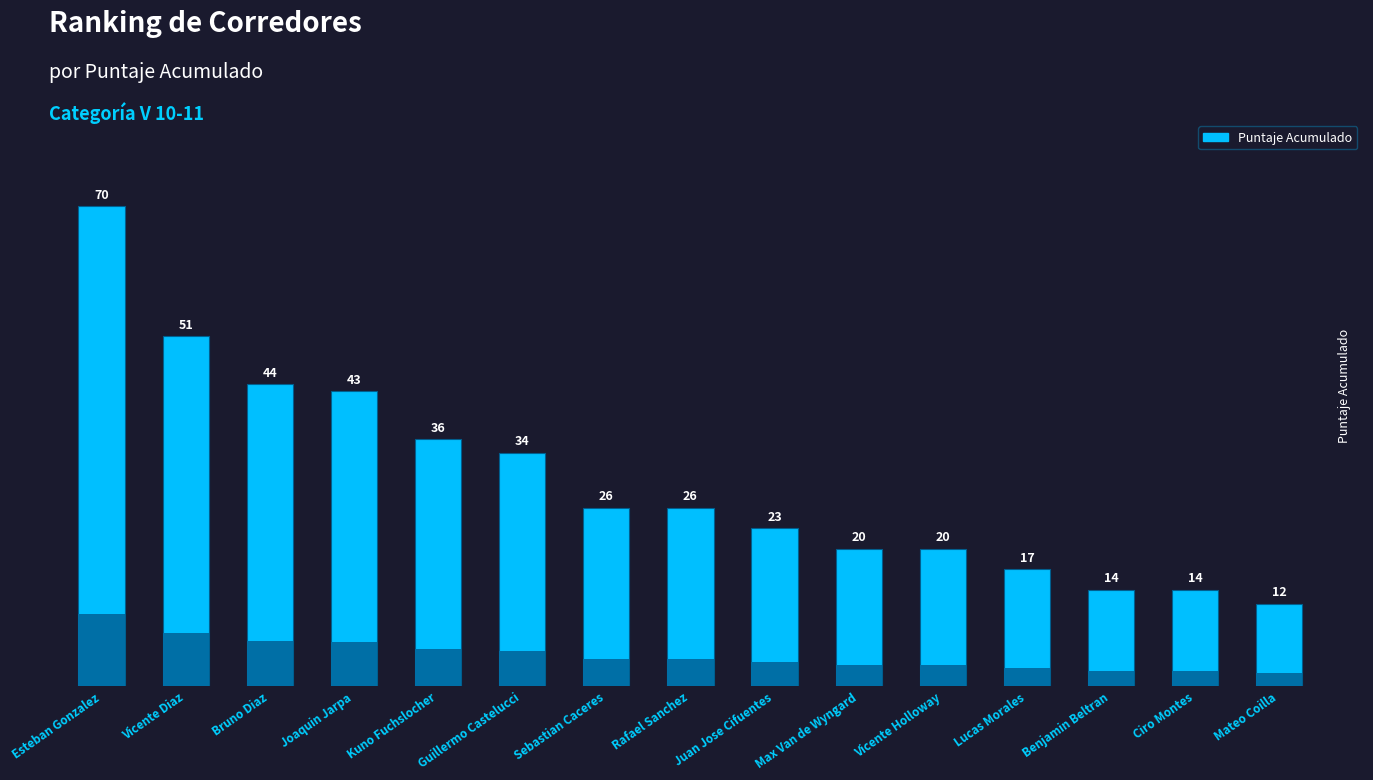

List the labels in order of value, largest first.

Esteban Gonzalez, Vicente Diaz, Bruno Diaz, Joaquin Jarpa, Kuno Fuchslocher, Guillermo Castelucci, Sebastian Caceres, Rafael Sanchez, Juan Jose Cifuentes, Max Van de Wyngard, Vicente Holloway, Lucas Morales, Benjamin Beltran, Ciro Montes, Mateo Coilla